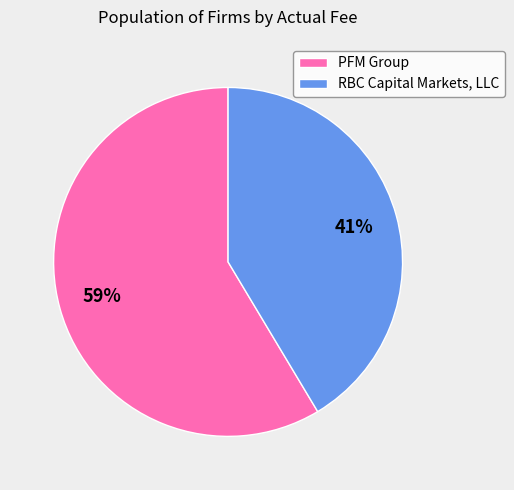

Combined, do RBC Capital Markets, LLC and PFM Group account for over 50%?

Yes